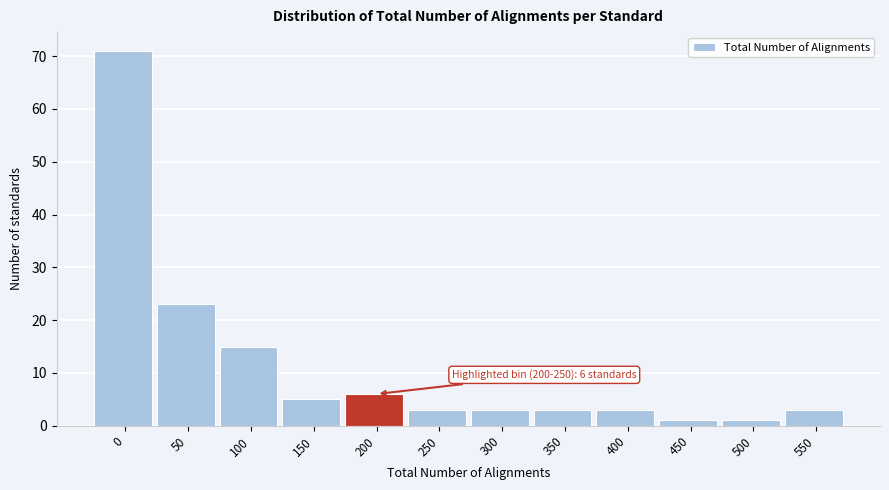

Reading right to left, extract all data points from this chart.

3	1	1	3	3	3	3	6	5	15	23	71